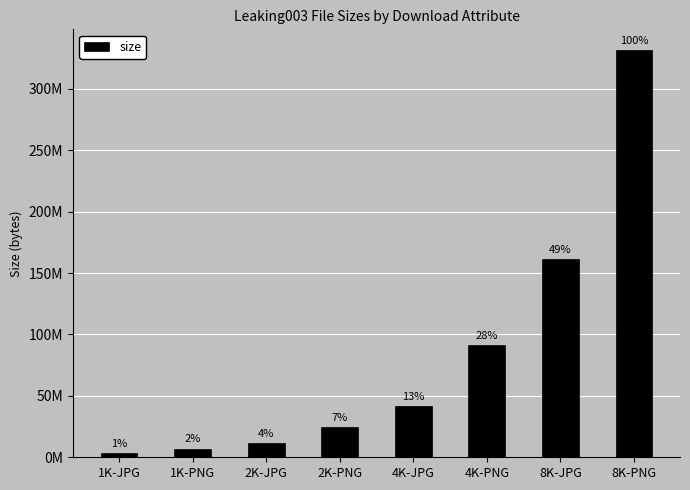

Does the chart contain any negative values?

No